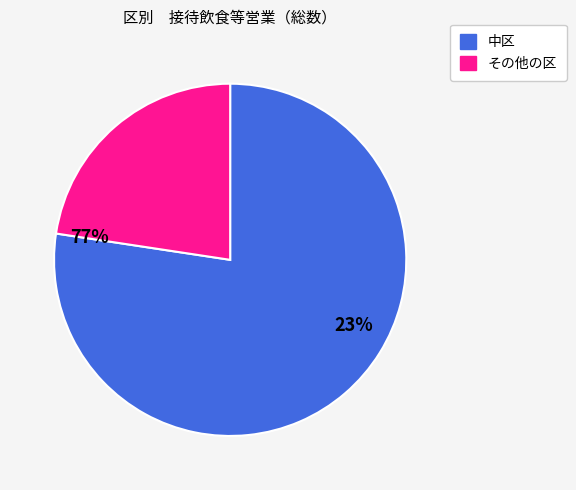

Is there any slice that represents more than half of the pie?

Yes